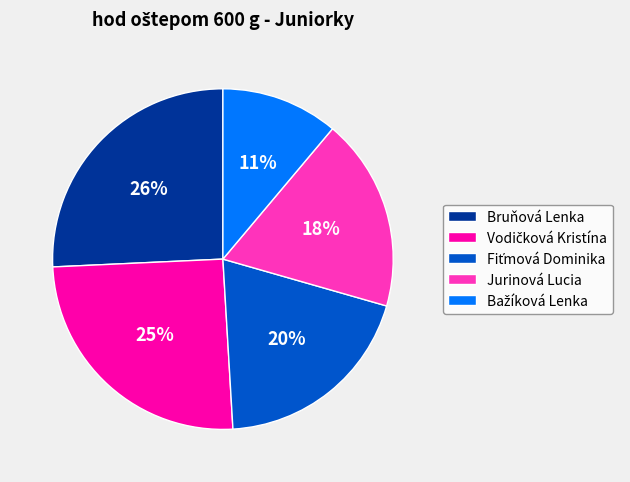

To the nearest percent, what percentage of the pie is Bruňová Lenka?

26%